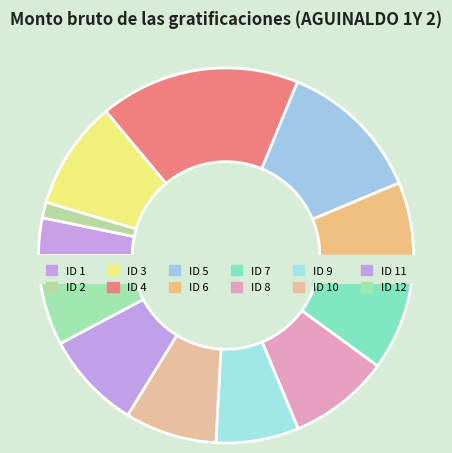

True or false: ID 3 accounts for 1% of the total.

False